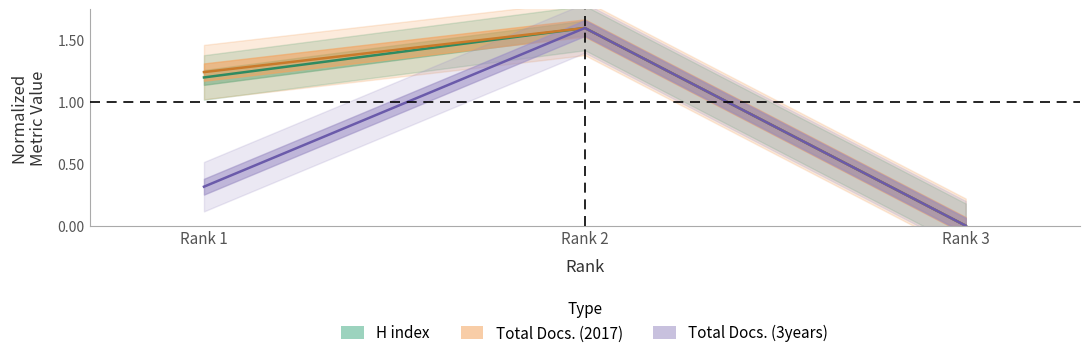

What is the sum of the H index values at Rank 2 and Rank 3?

1.6